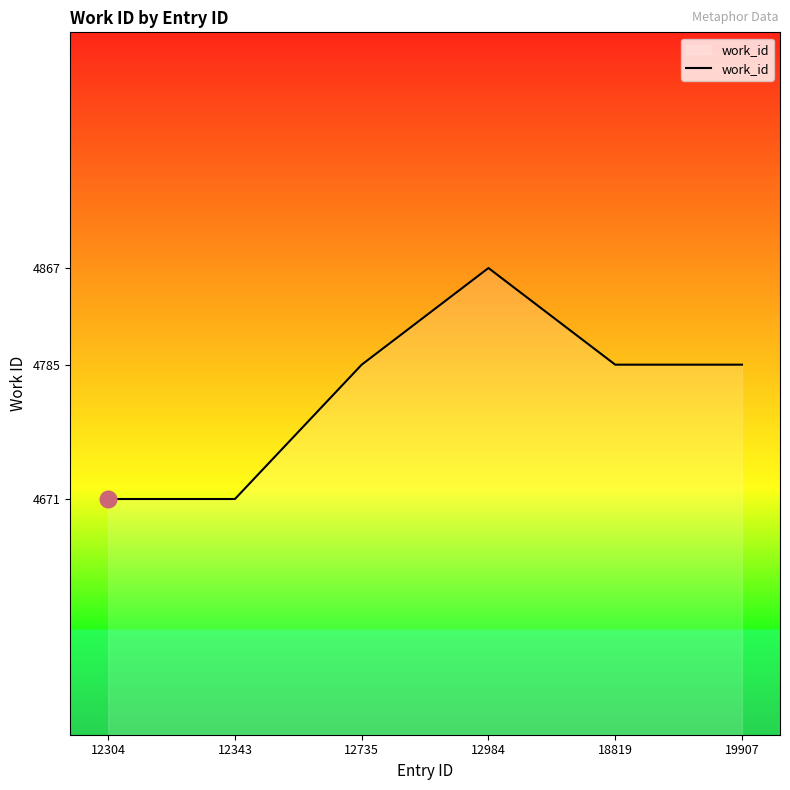

What is the difference between the maximum and minimum values?

196